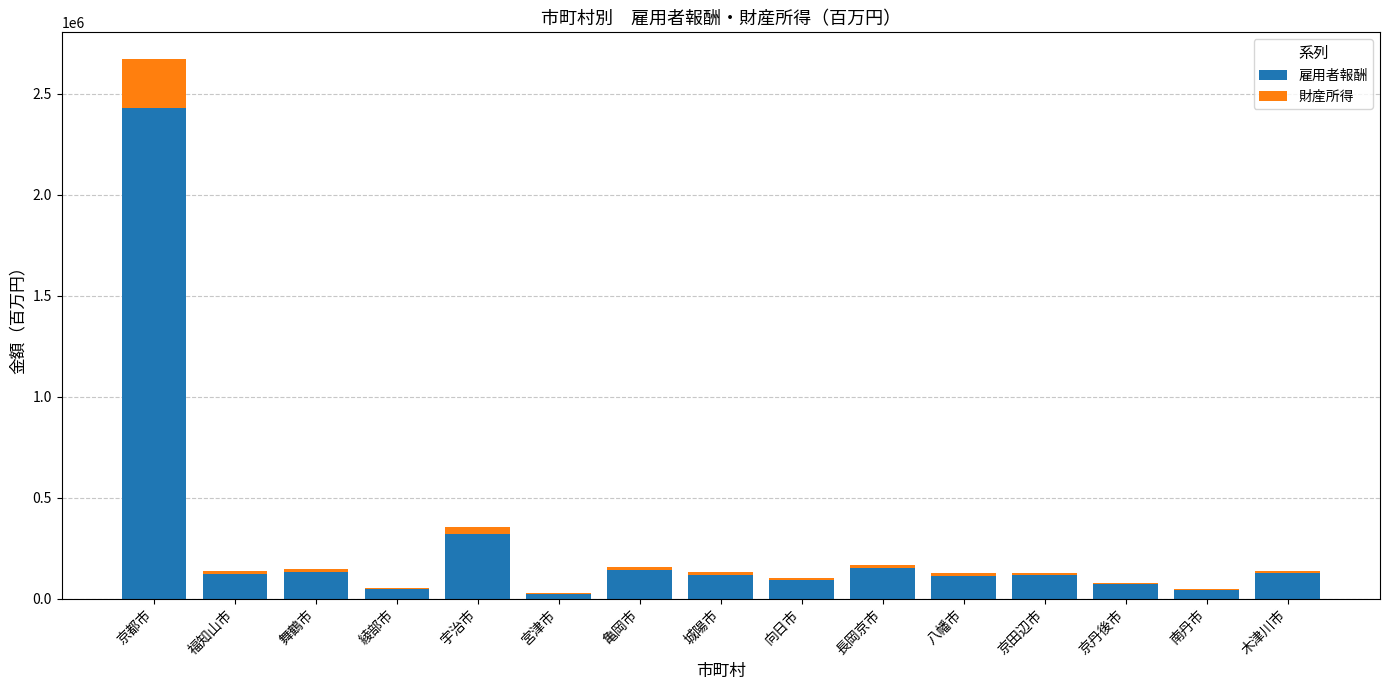

How many categories are shown in the chart?

15